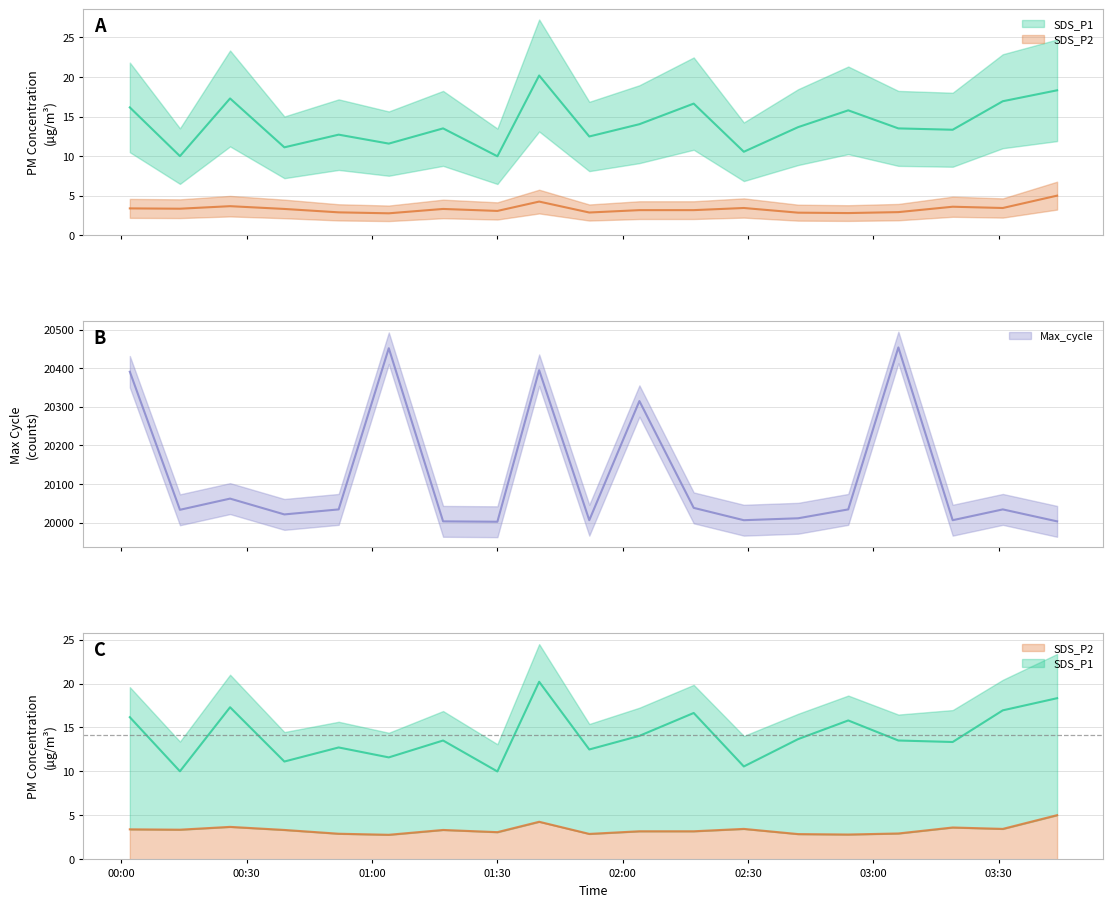

How many lines are shown in the chart?

3